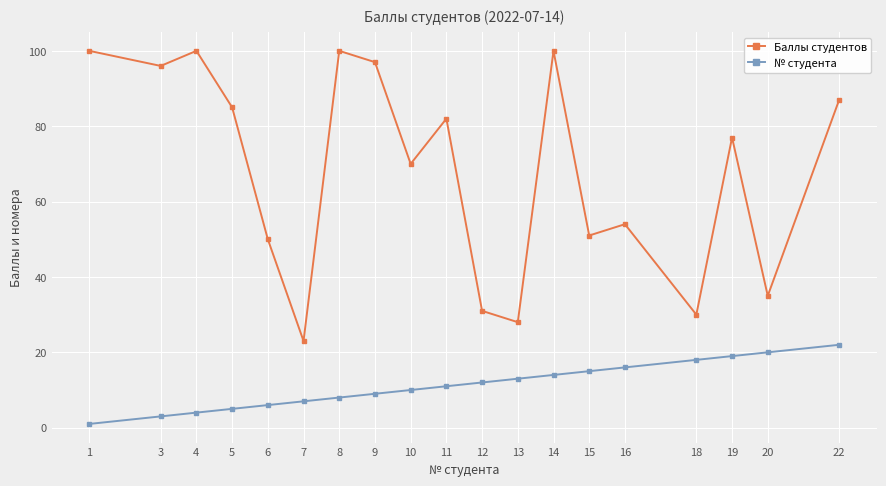

What is the difference between the Баллы студентов values at 3 and 18?

66